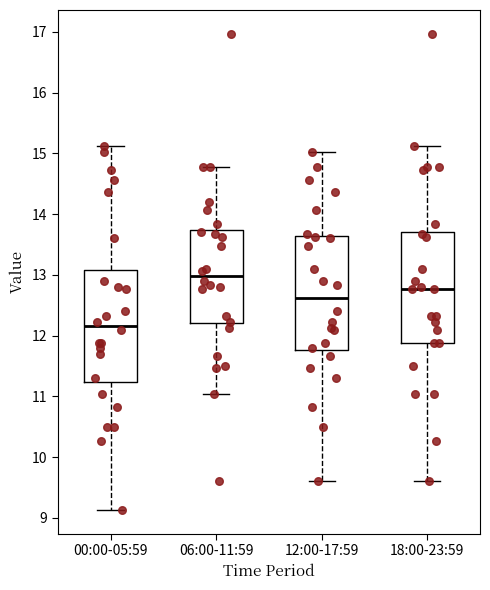

Which box has the highest median line?

06:00-11:59